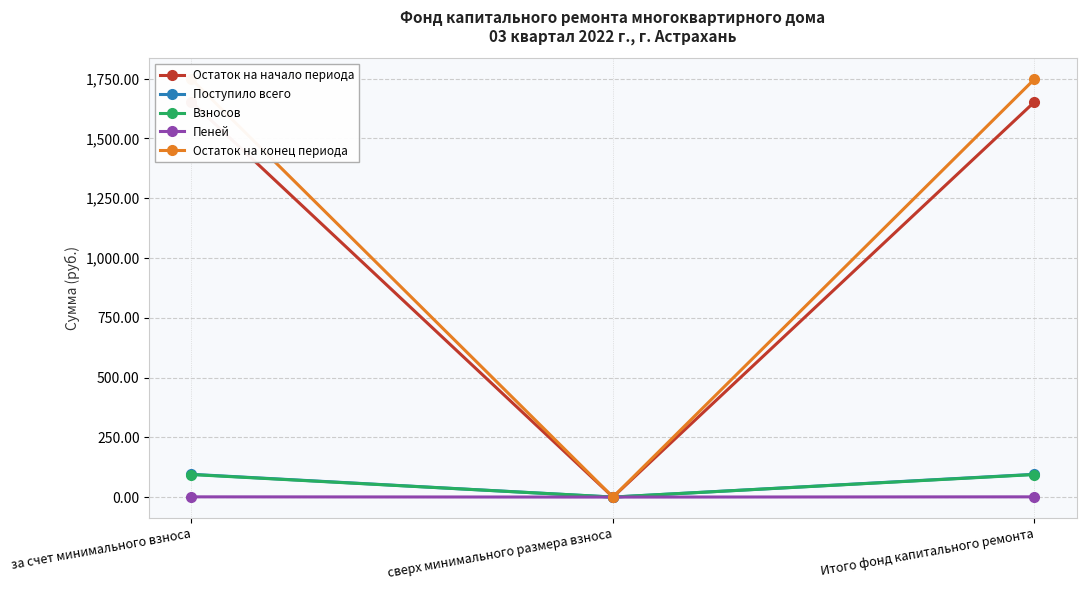

What is the label of the 2nd point from the right?

сверх минимального размера взноса